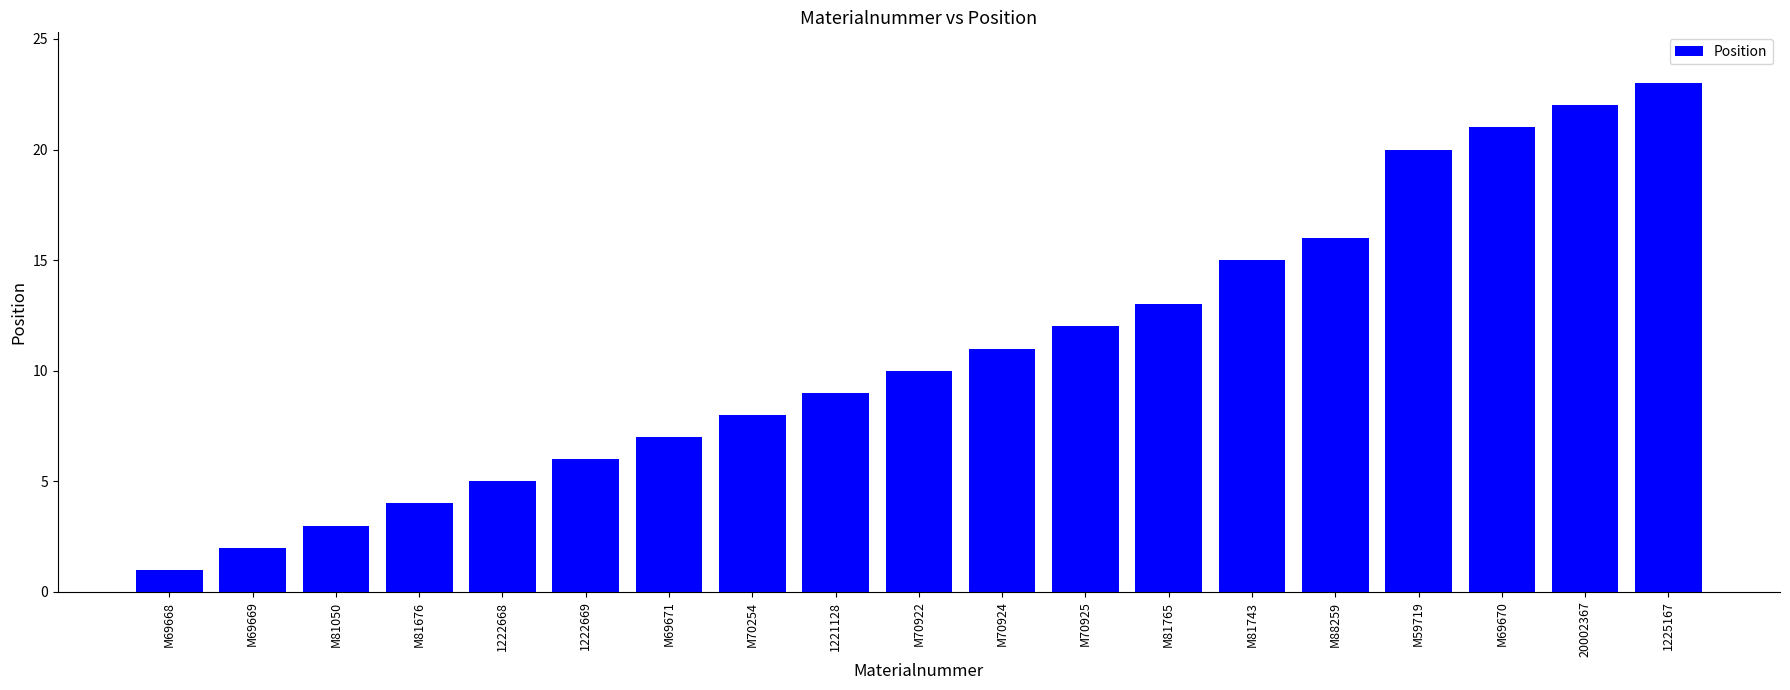

True or false: the data shows 6 at 1222669.

True